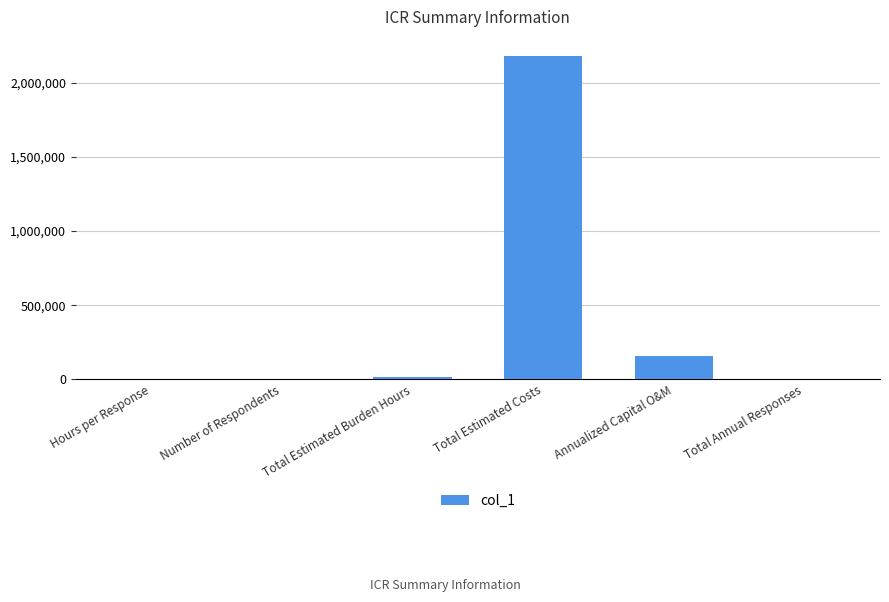

Which category has the highest value across all series?

Total Estimated Costs